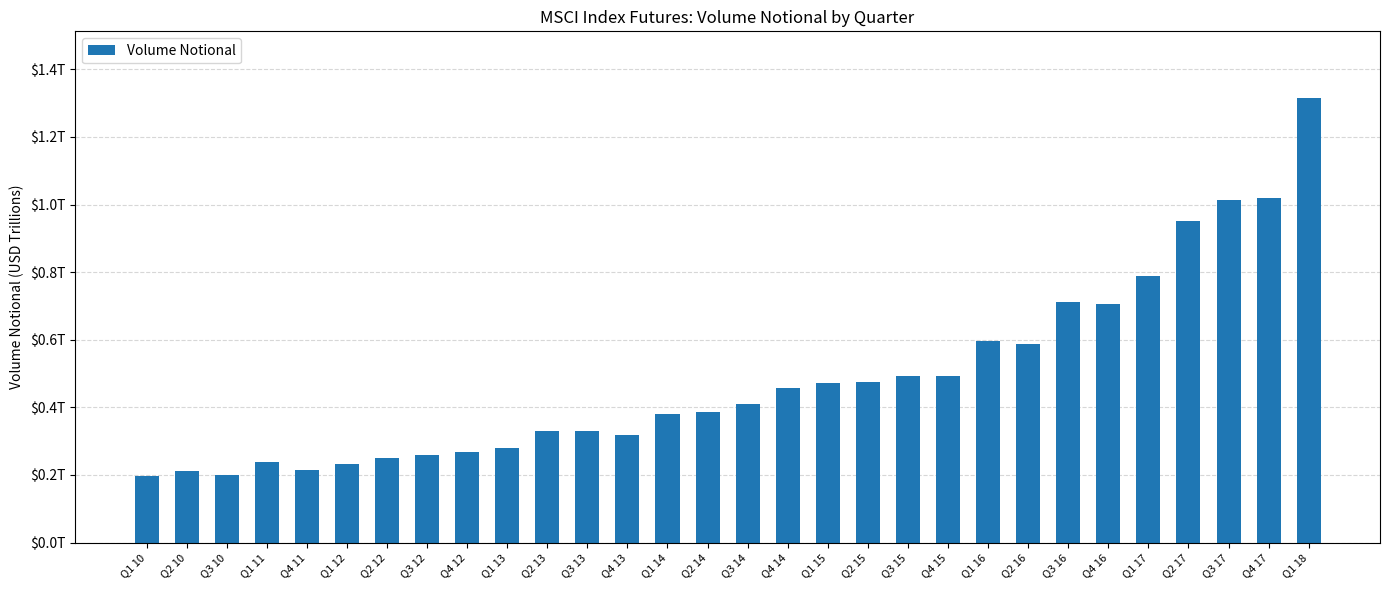

What is the value of the 20th bar from the left?

0.5